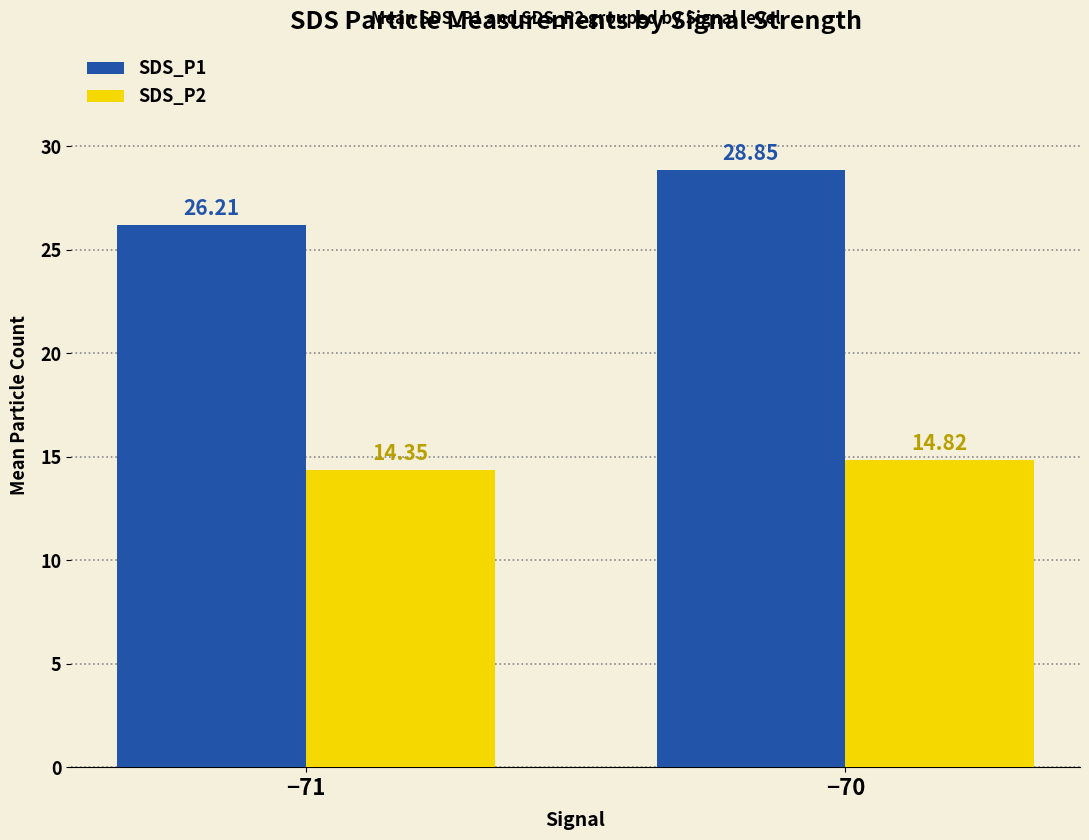

What is the sum of the SDS_P1 values at −70 and −71?

55.1